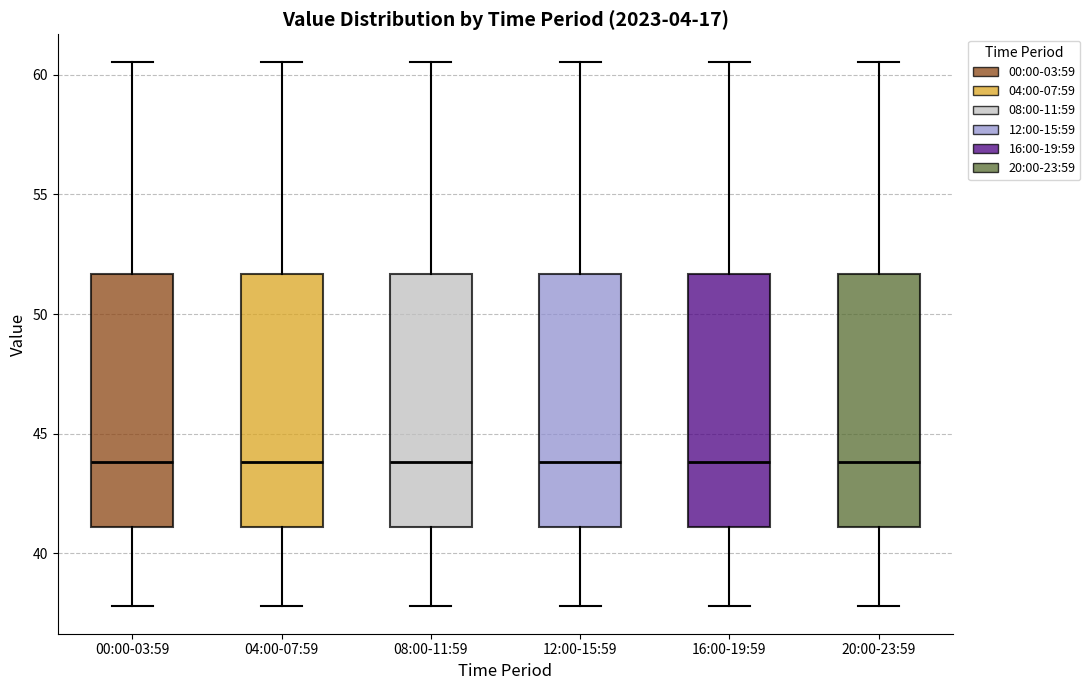

Reading left to right, read every box against the y-axis: the position of its median line, the range the box covers, and the ends of its whiskers. The values are not printed on the chart, so give them approximately, as read against the axis.

00:00-03:59: median 44.0, box 41.0 to 51.5, whiskers 38.0 to 60.5
04:00-07:59: median 44.0, box 41.0 to 51.5, whiskers 38.0 to 60.5
08:00-11:59: median 44.0, box 41.0 to 51.5, whiskers 38.0 to 60.5
12:00-15:59: median 44.0, box 41.0 to 51.5, whiskers 38.0 to 60.5
16:00-19:59: median 44.0, box 41.0 to 51.5, whiskers 38.0 to 60.5
20:00-23:59: median 44.0, box 41.0 to 51.5, whiskers 38.0 to 60.5